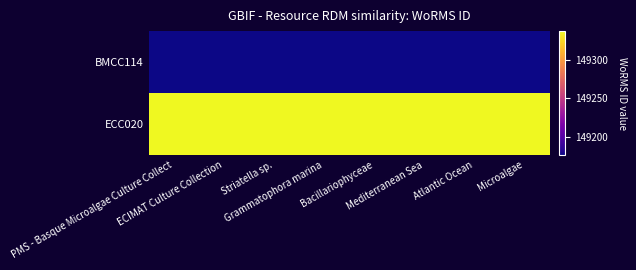

List the series in order of their peak value, highest first.

ECC020, BMCC114